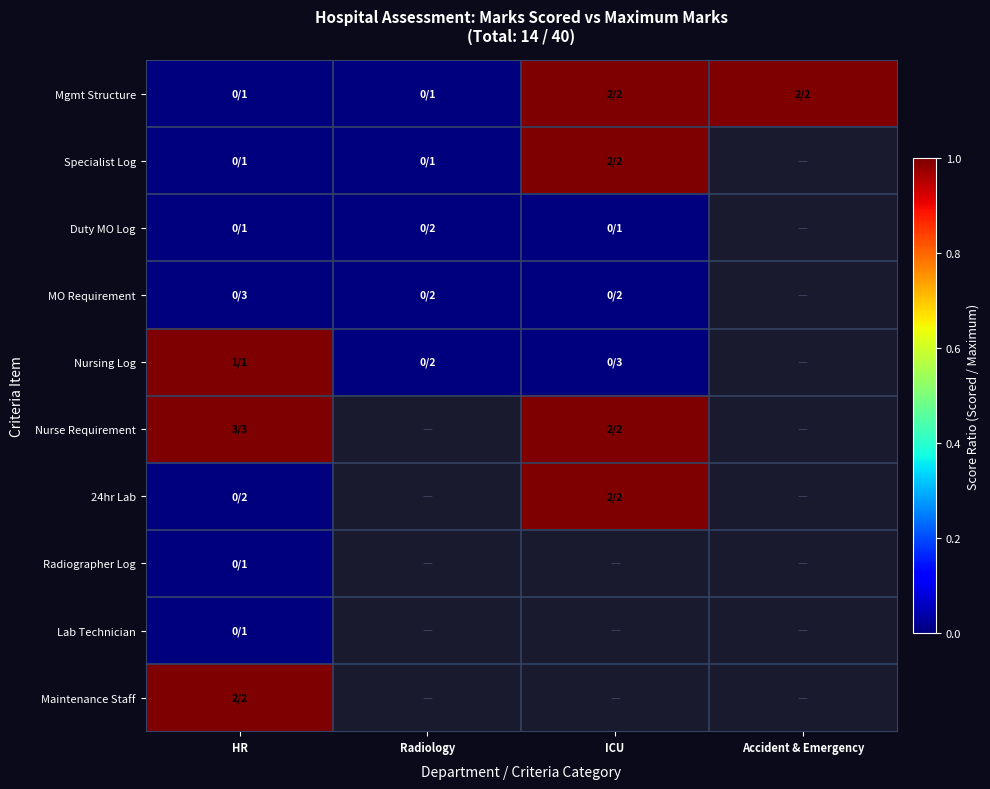

What is the greatest value displayed?

1.0